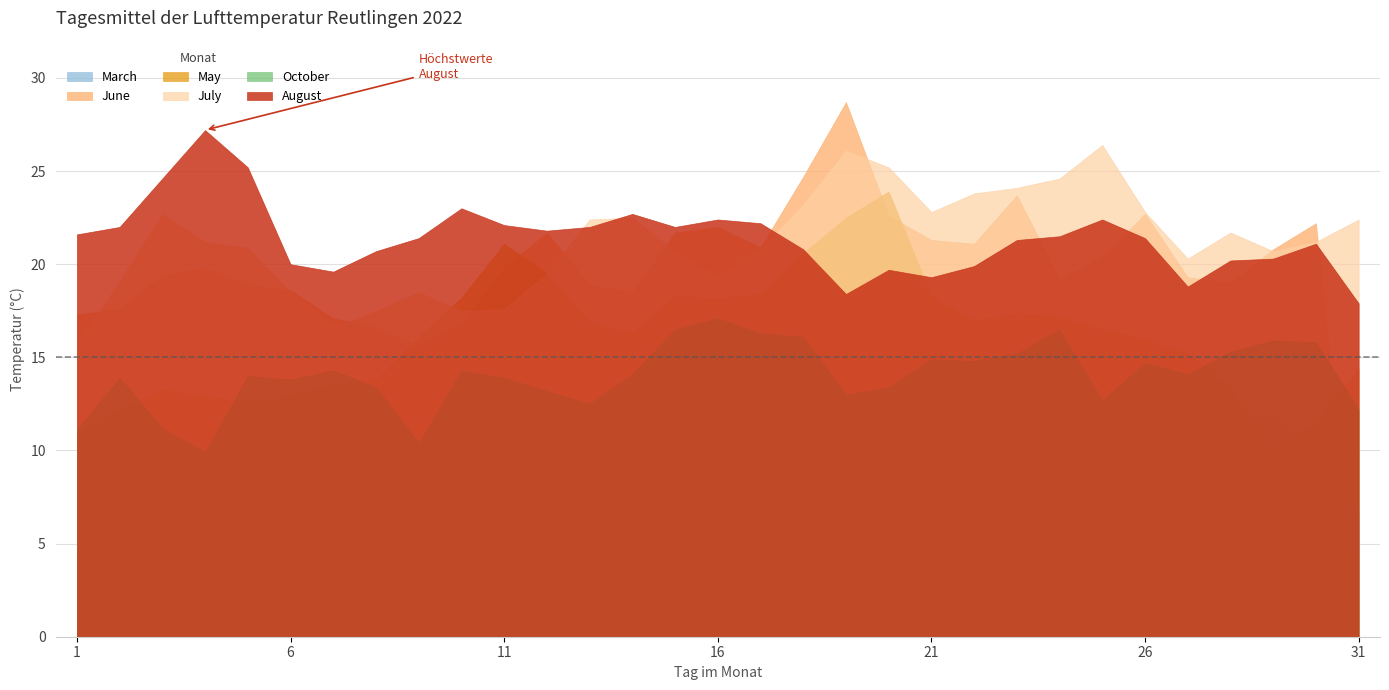

Where is July nearest to the value 21?

5